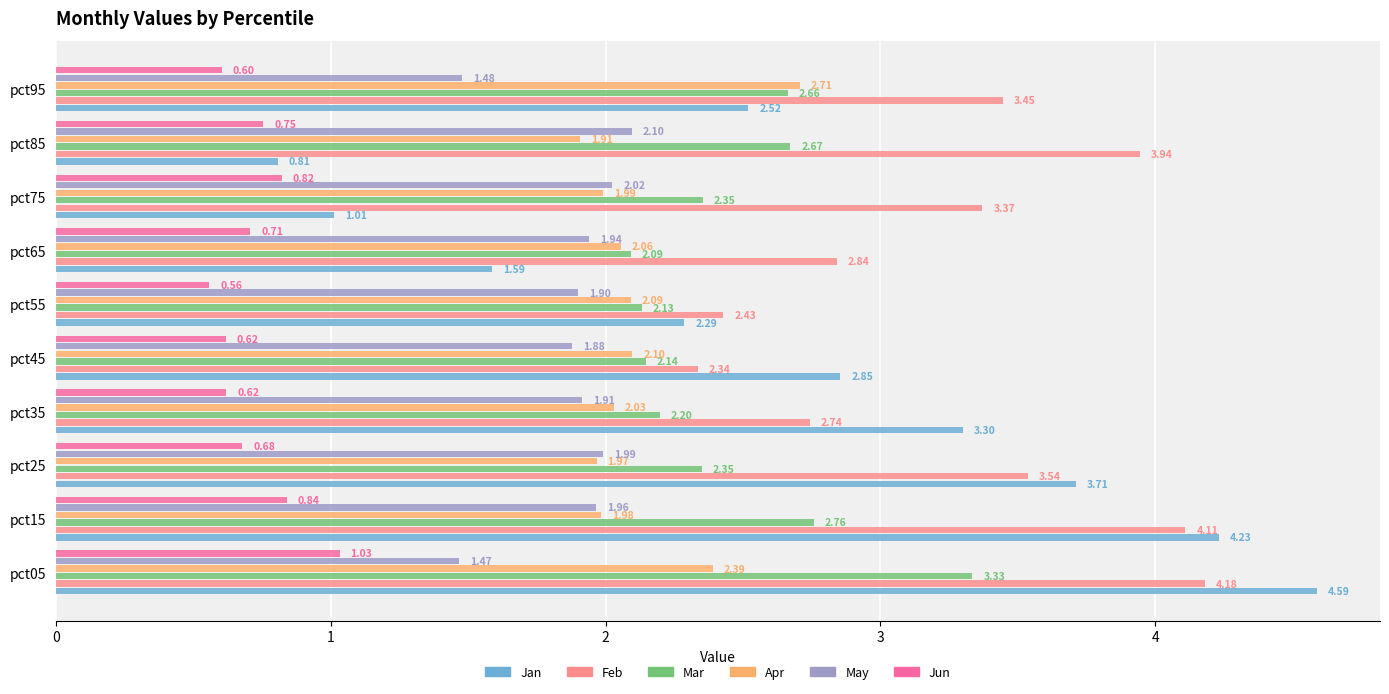

What is the sum of the Apr values at pct25 and pct35?

4.0